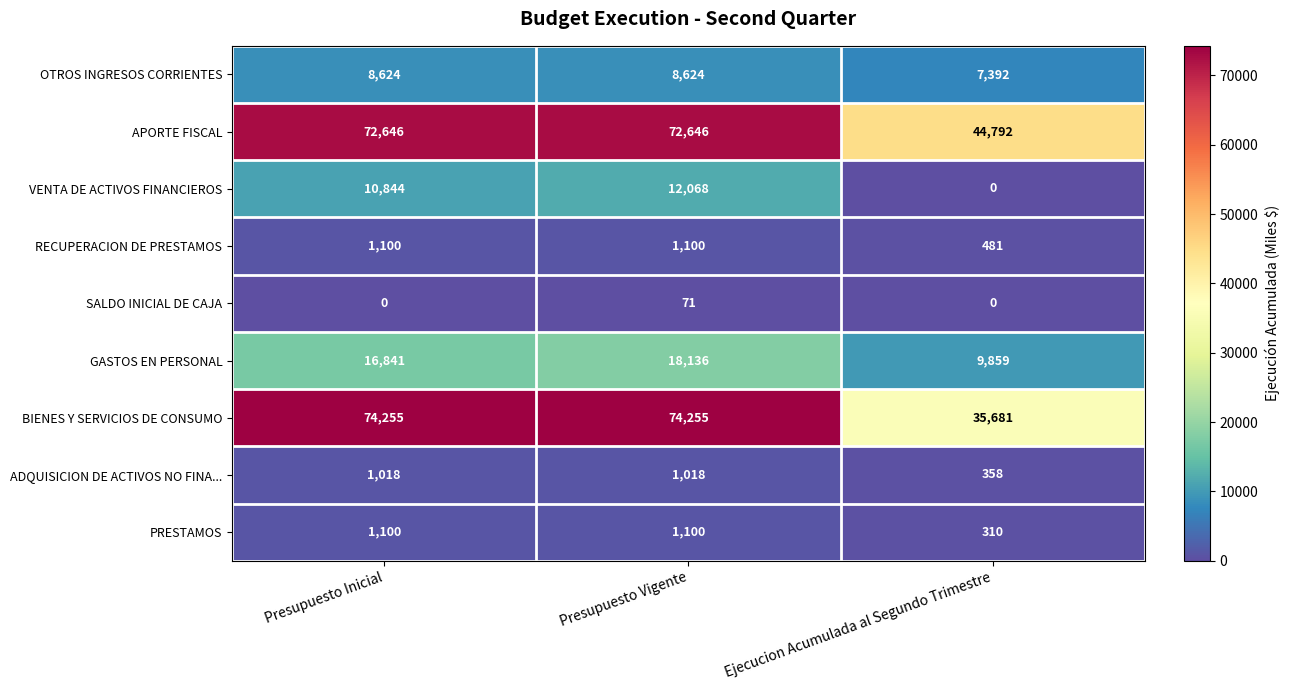

Reading left to right, list all the values displayed in this chart.

OTROS INGRESOS CORRIENTES: 8624	8624	7392
APORTE FISCAL: 72646	72646	44792
VENTA DE ACTIVOS FINANCIEROS: 10844	12068	0
RECUPERACION DE PRESTAMOS: 1100	1100	481
SALDO INICIAL DE CAJA: 0	71	0
GASTOS EN PERSONAL: 16841	18136	9859
BIENES Y SERVICIOS DE CONSUMO: 74255	74255	35681
ADQUISICION DE ACTIVOS NO FINA...: 1018	1018	358
PRESTAMOS: 1100	1100	310